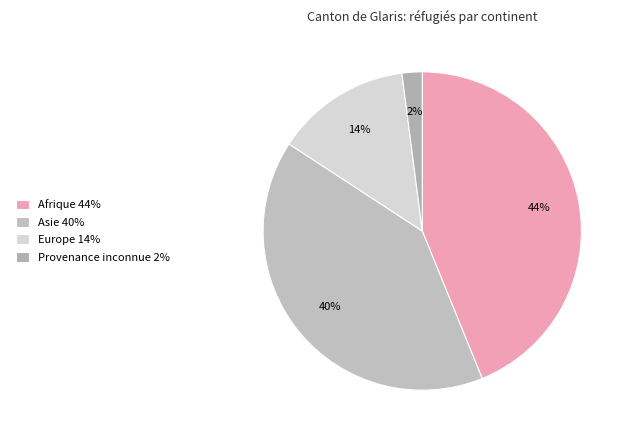

Which slice is the largest?

Afrique